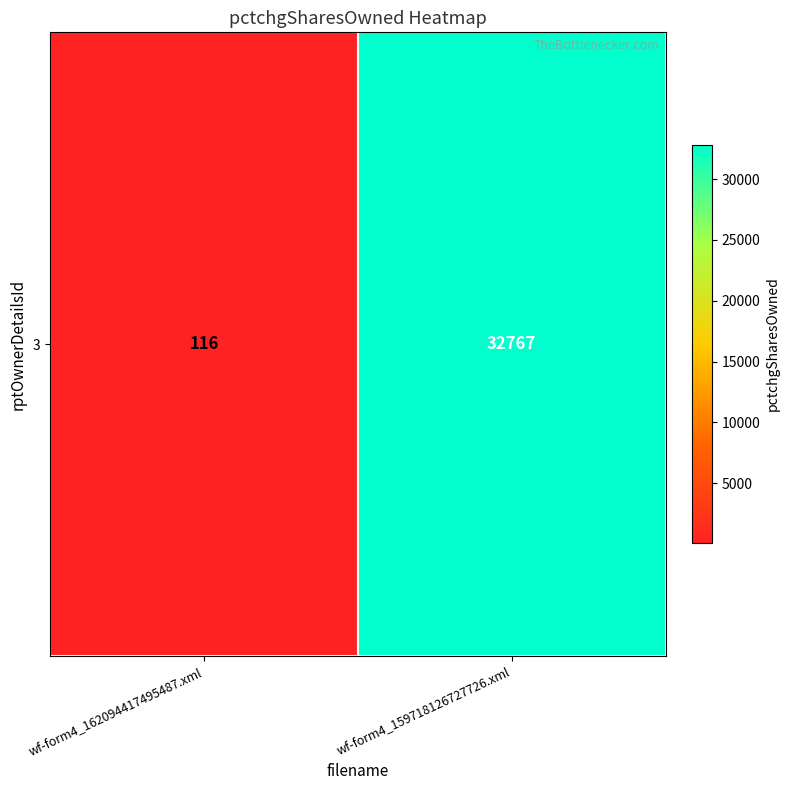

Reading right to left, list all the values displayed in this chart.

wf-form4_159718126727726.xml=32767	wf-form4_162094417495487.xml=116